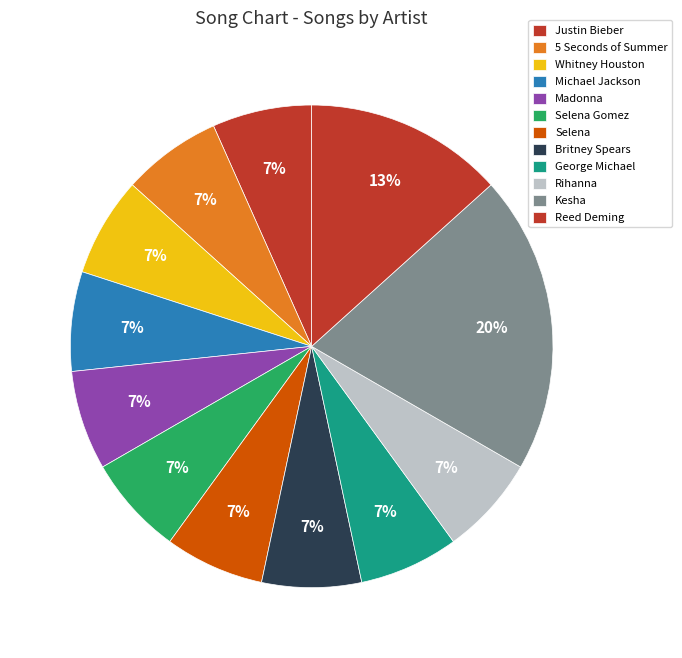

To the nearest percent, what is the average slice percentage?

8%